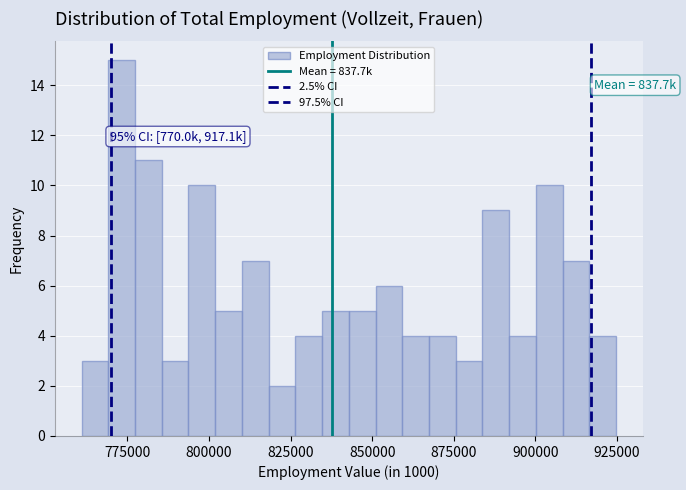

Read against the x-axis, roughly where is the centre of the tallest bar?

775000